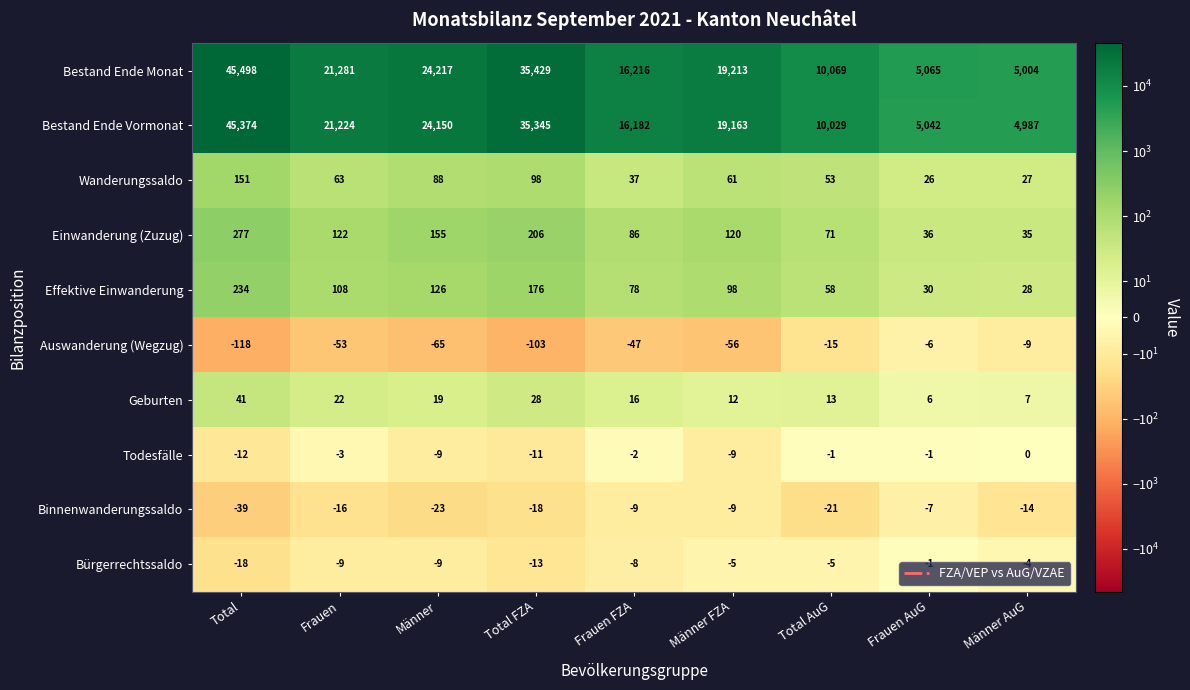

At how many categories does at least one series exceed 21877?

3